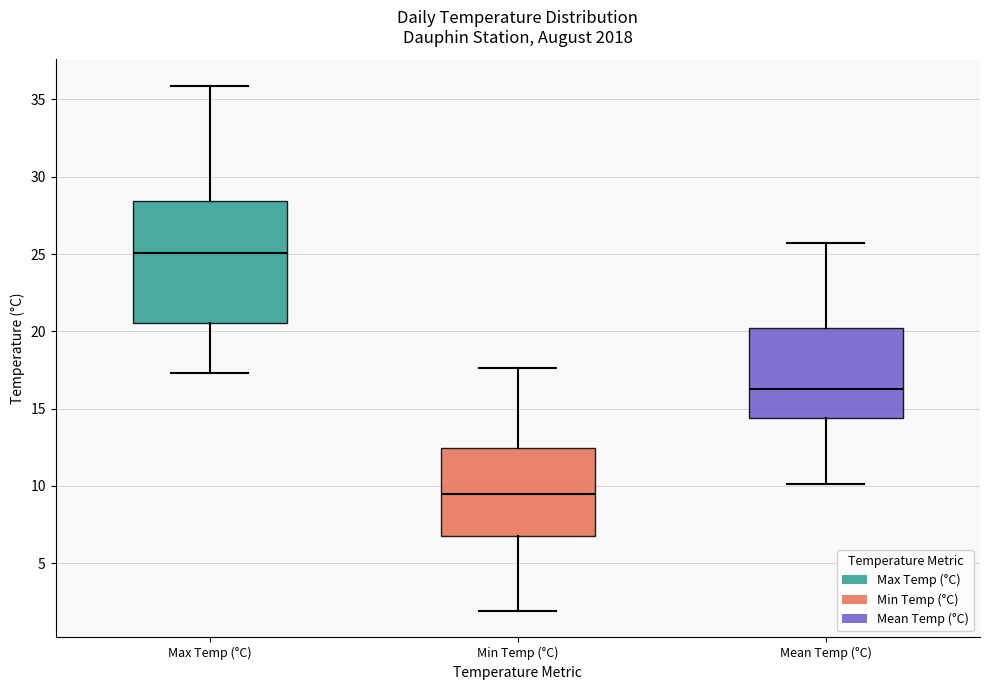

Reading left to right, read every box against the y-axis: the position of its median line, the range the box covers, and the ends of its whiskers. The values are not printed on the chart, so give them approximately, as read against the axis.

Max Temp (°C): median 25.0, box 20.5 to 28.5, whiskers 17.5 to 36.0
Min Temp (°C): median 9.5, box 7.0 to 12.5, whiskers 2.0 to 17.5
Mean Temp (°C): median 16.5, box 14.5 to 20.0, whiskers 10.0 to 25.5